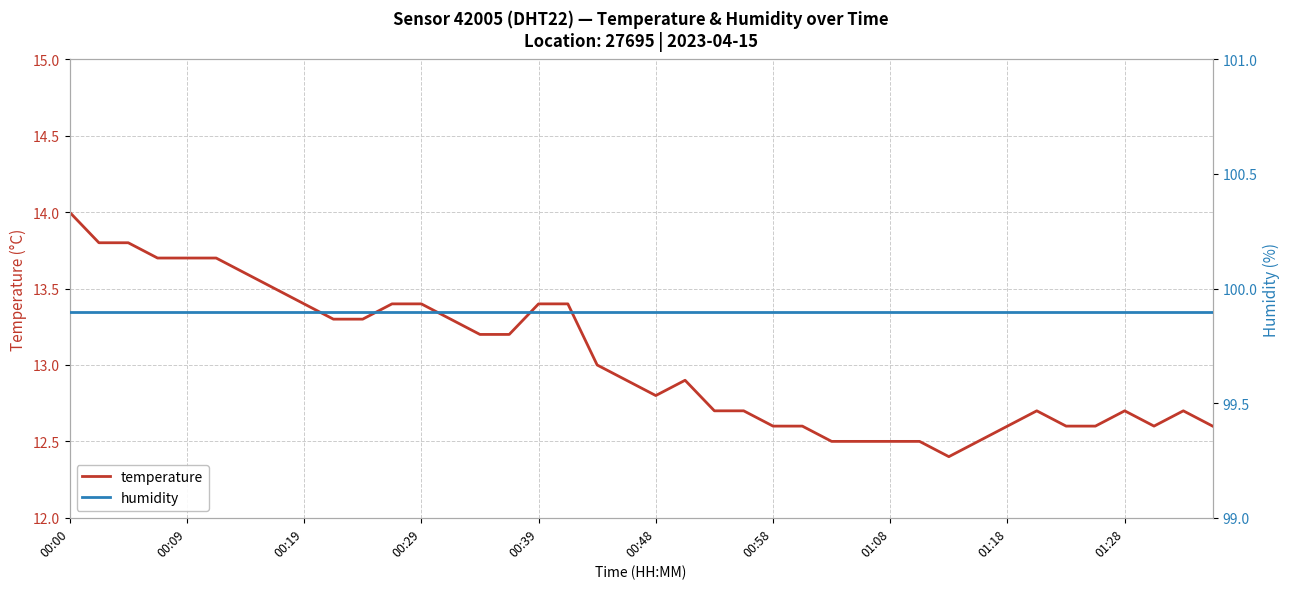

True or false: humidity and temperature cross at least once.

False